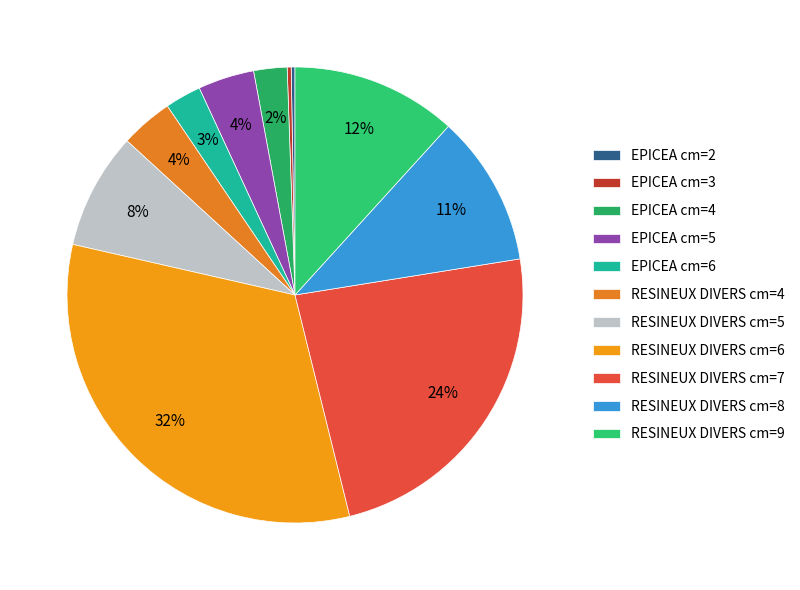

Combined, do EPICEA cm=2 and RESINEUX DIVERS cm=8 account for over 50%?

No